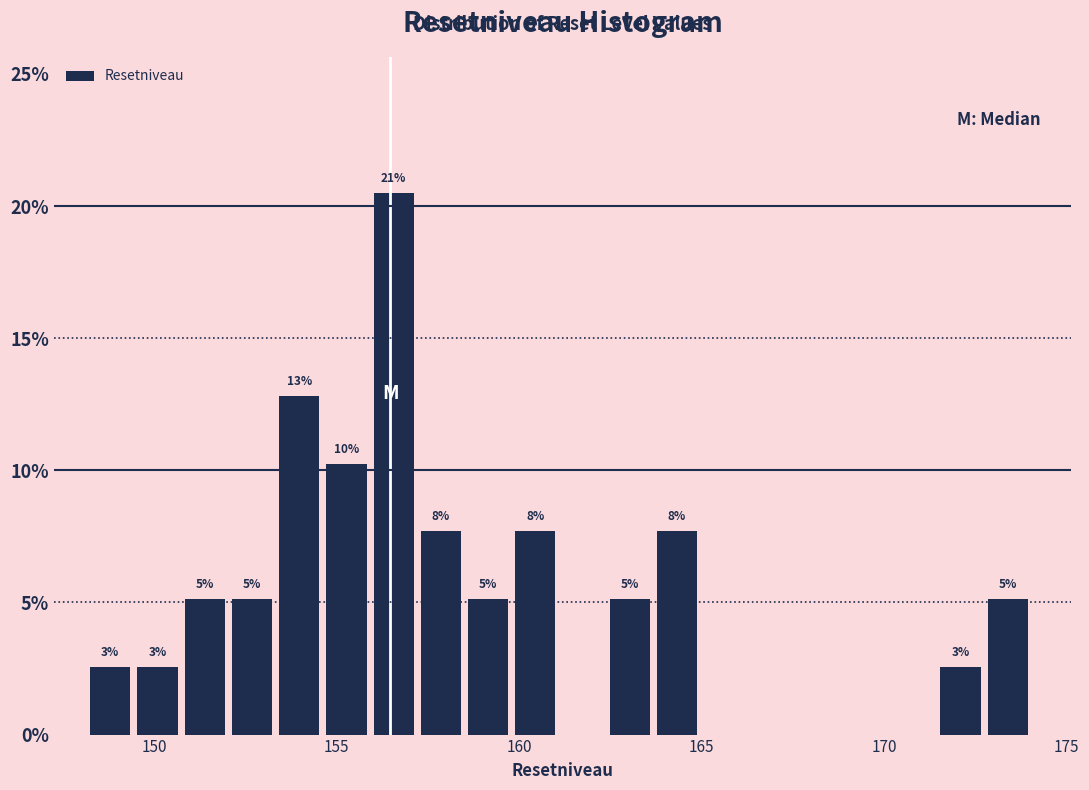

Read against the x-axis, roughly where is the centre of the tallest bar?

156.5